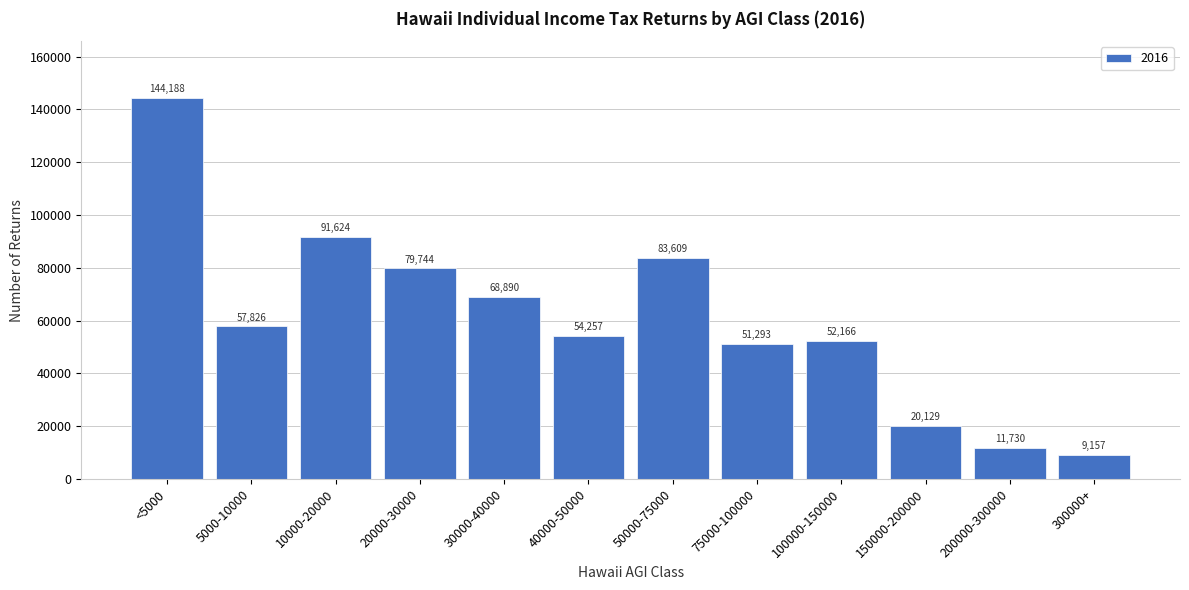

Reading left to right, transcribe all the data shown in this chart.

144188	57826	91624	79744	68890	54257	83609	51293	52166	20129	11730	9157